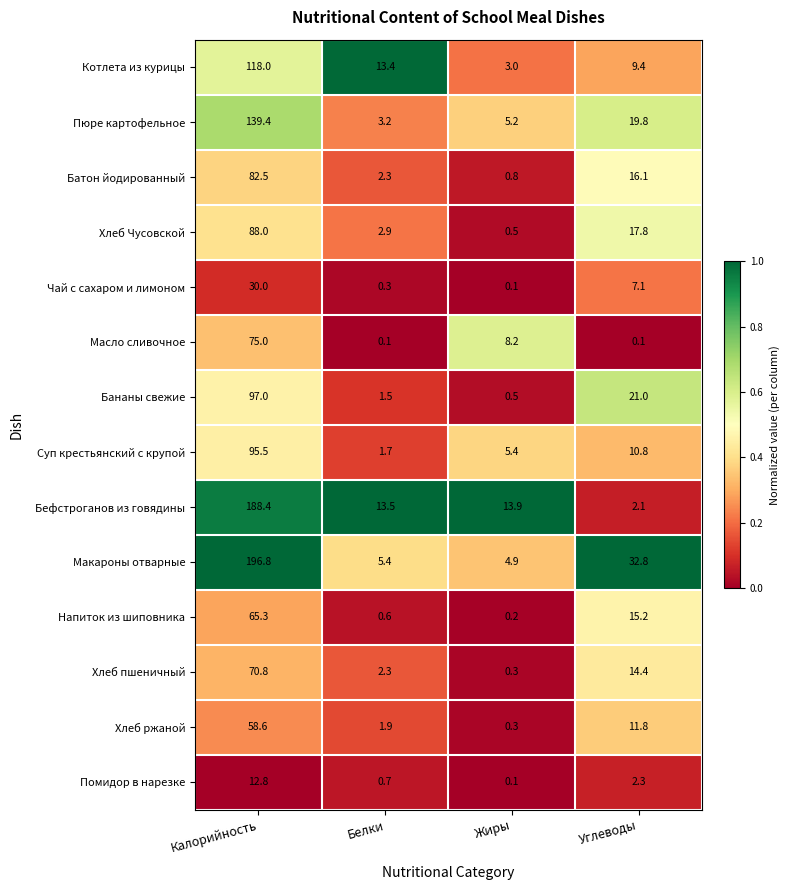

What is the total value across all series at Белки?

49.8